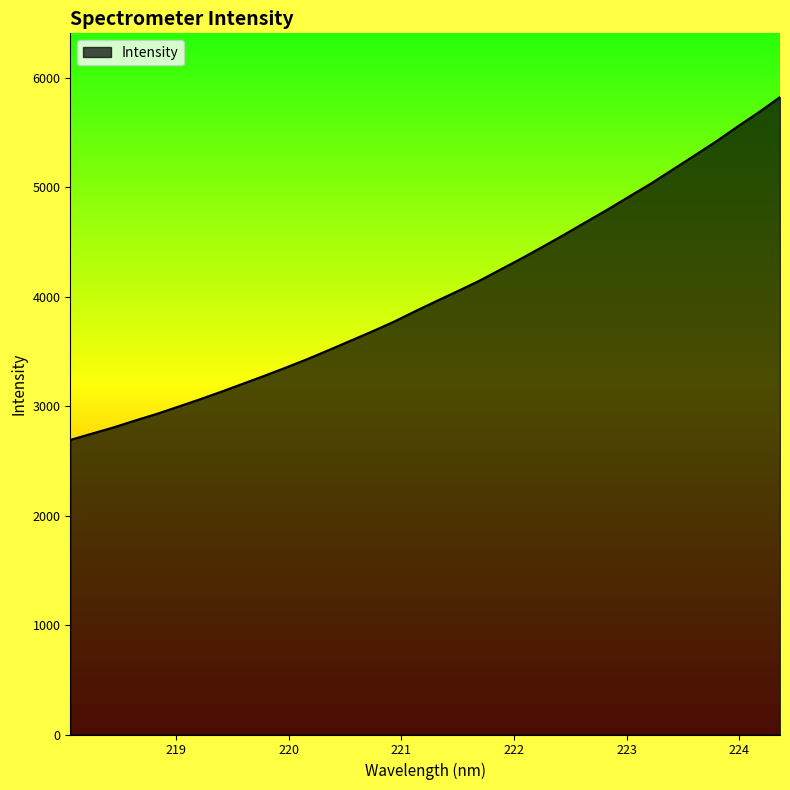

What is the smallest value displayed?

2691.5